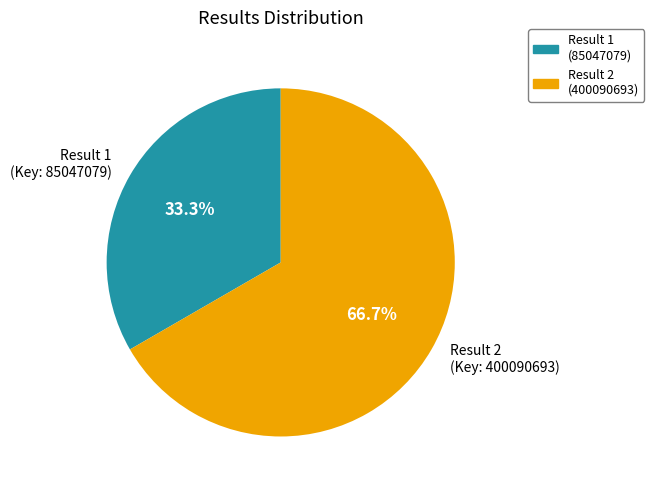

To the nearest percent, what is the average slice percentage?

50%